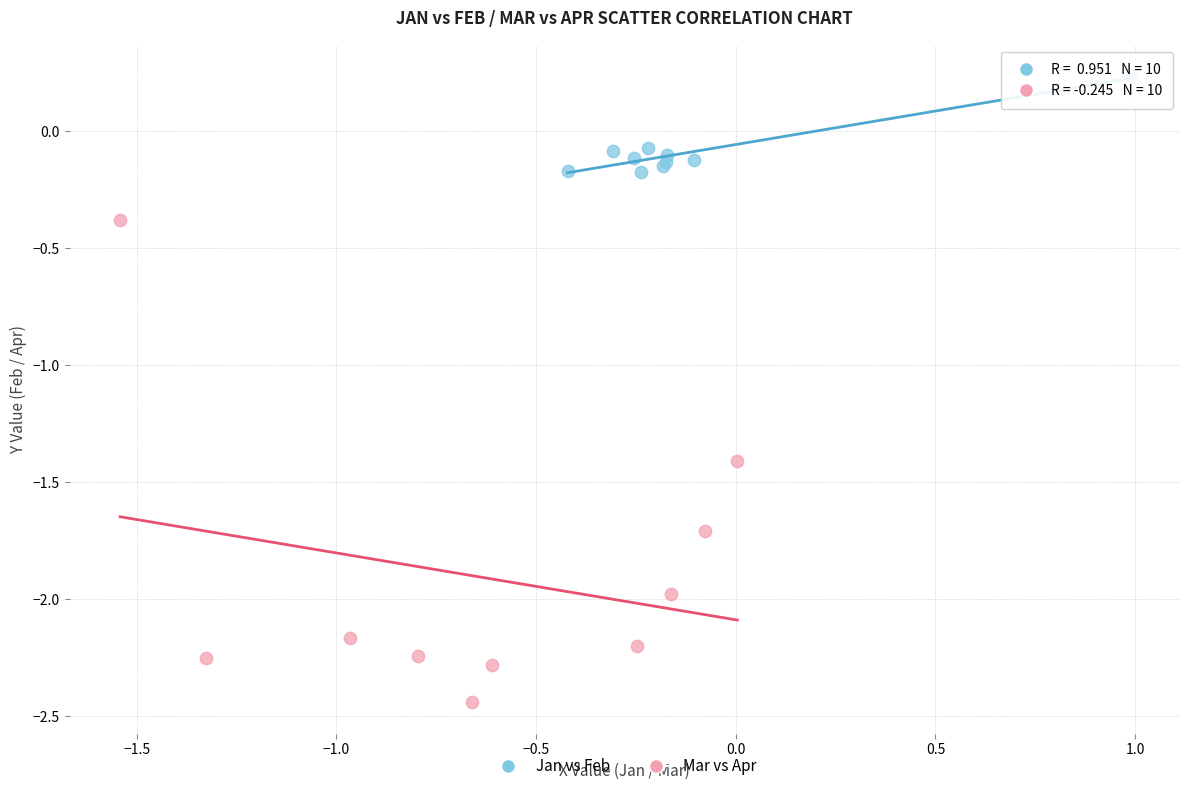

Which series reaches the minimum Y coordinate?

Mar vs Apr